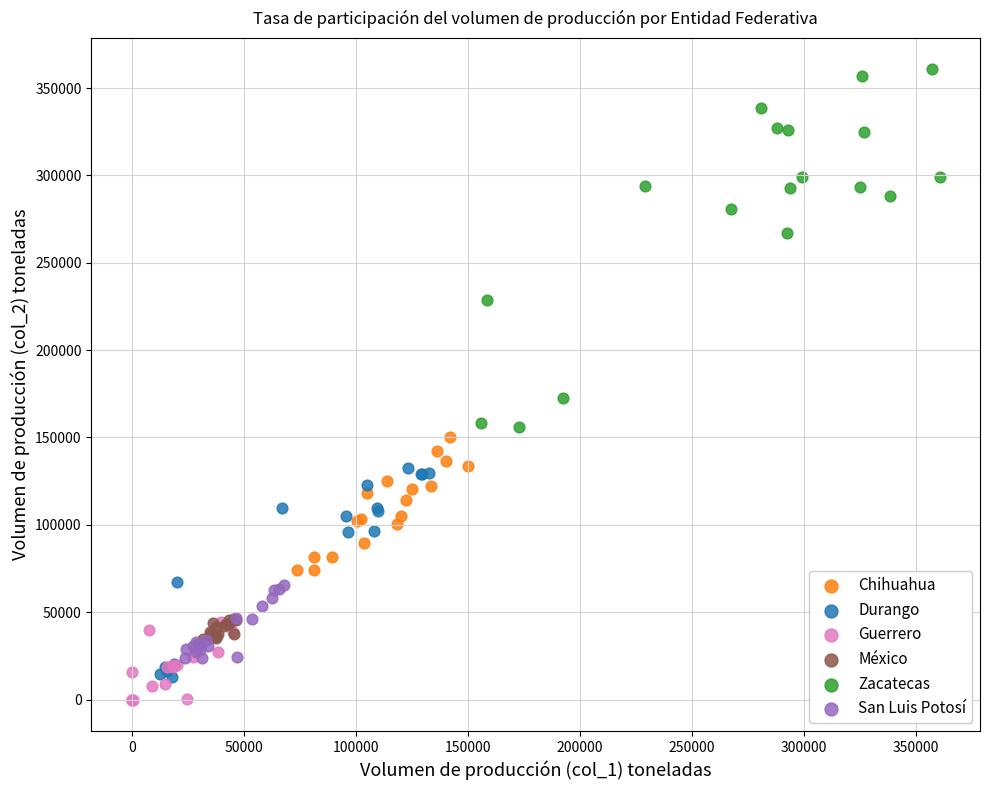

Which series reaches the maximum Y coordinate?

Zacatecas